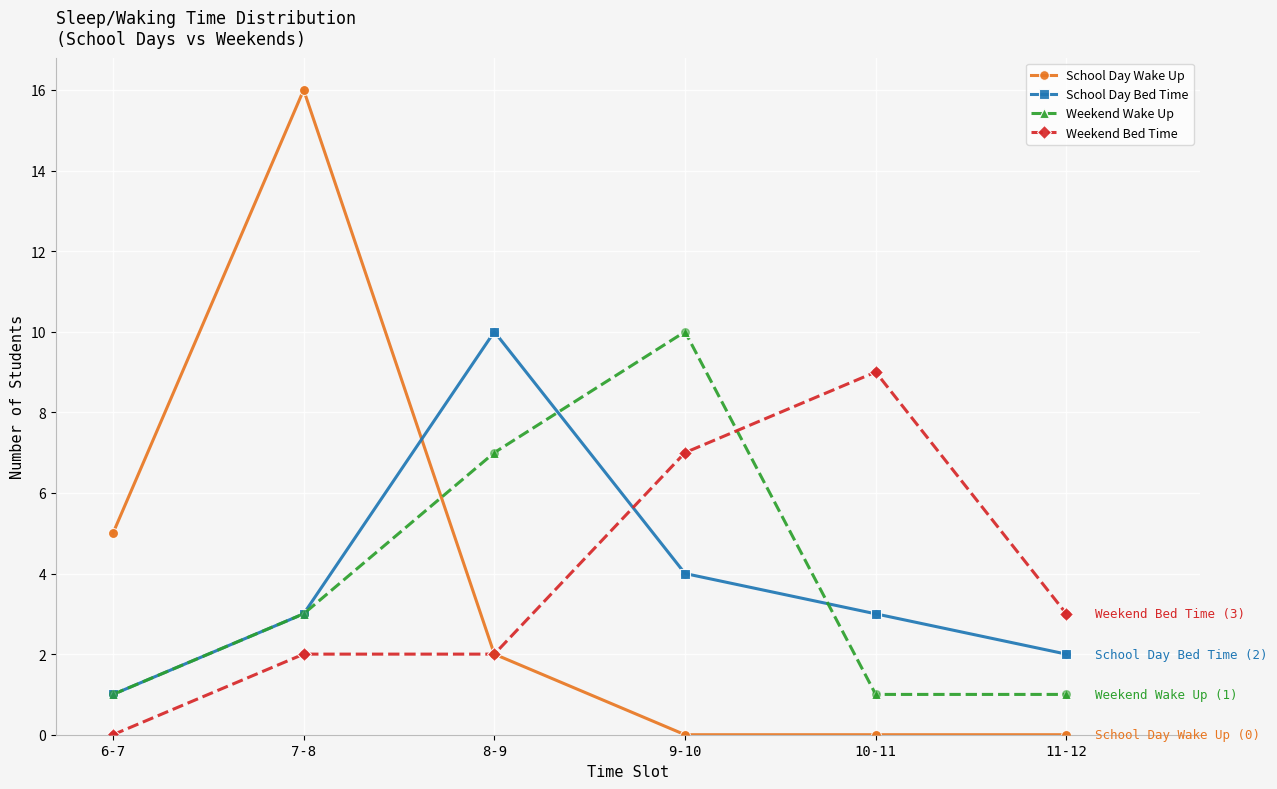

What is the spread (max minus min) of values at 11-12?

3